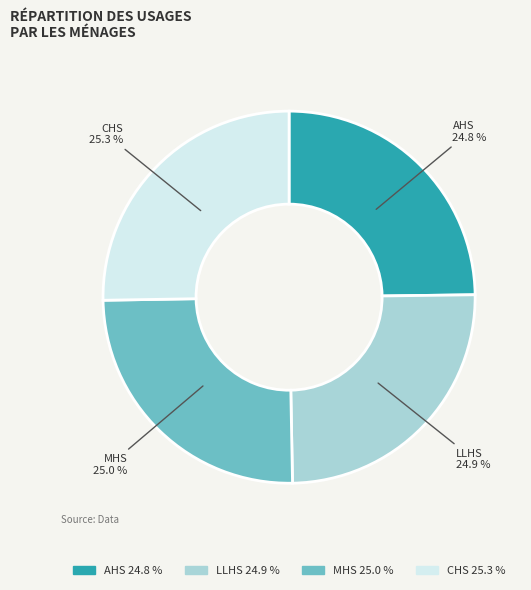

How much of the chart is everything except MHS?

75.0%